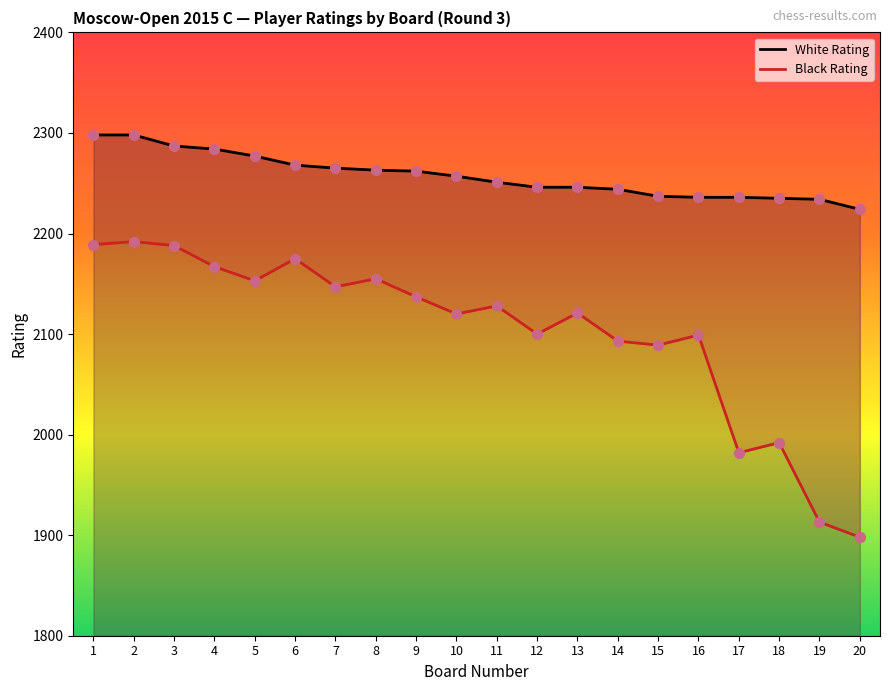

Which series has the largest total across all categories?

White Rating